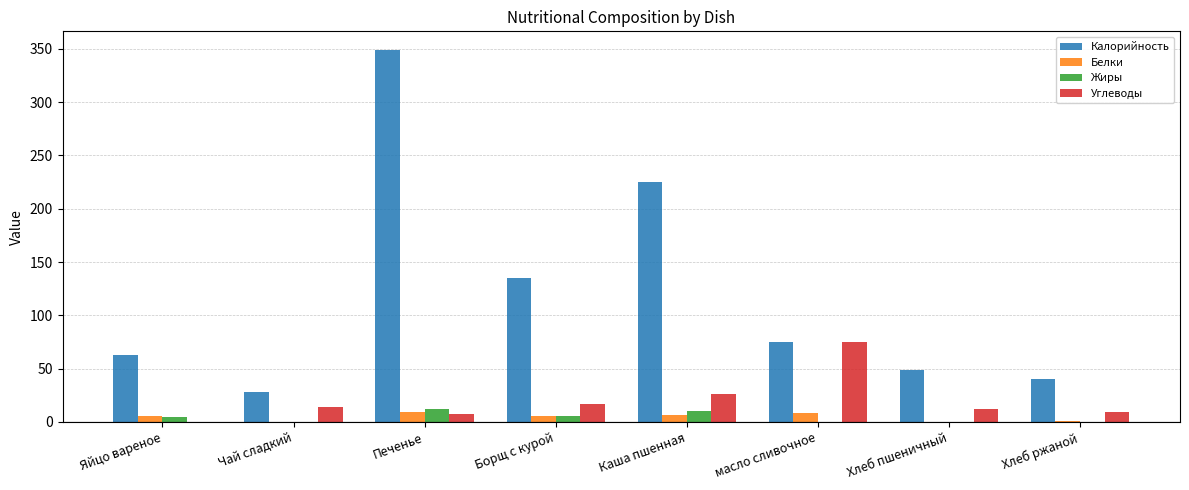

Are the bars grouped side by side (vs. stacked)?

Yes